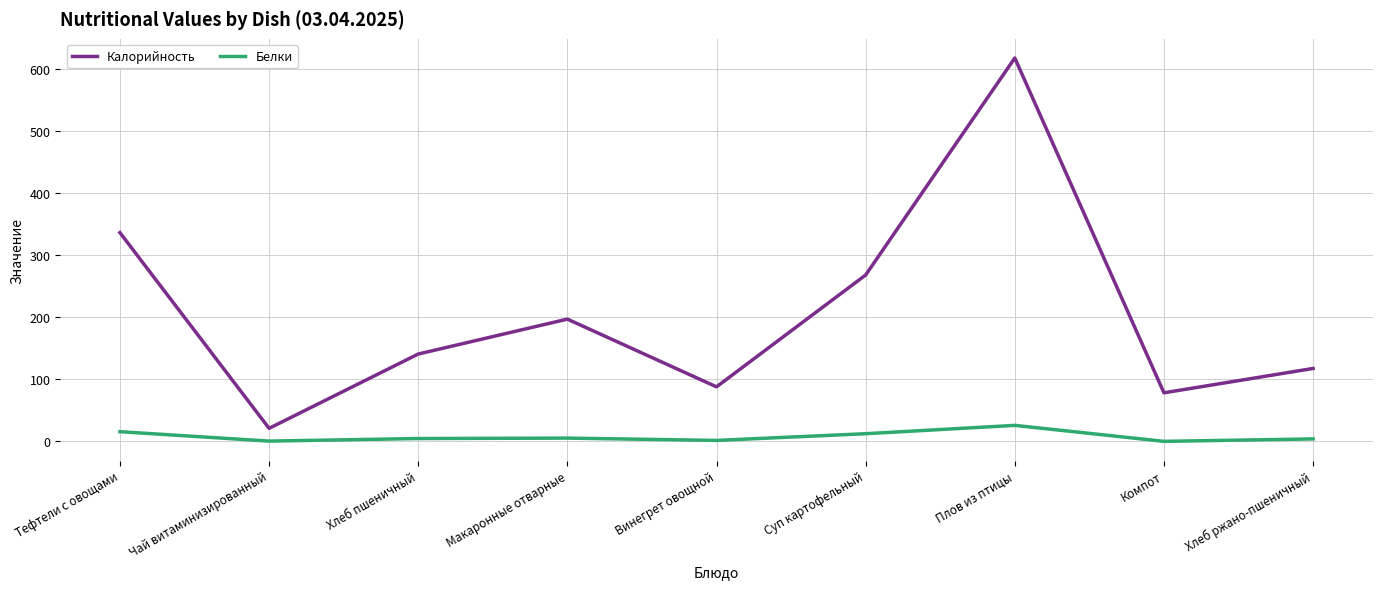

At which category does the chart reach its peak across all series?

Плов из птицы